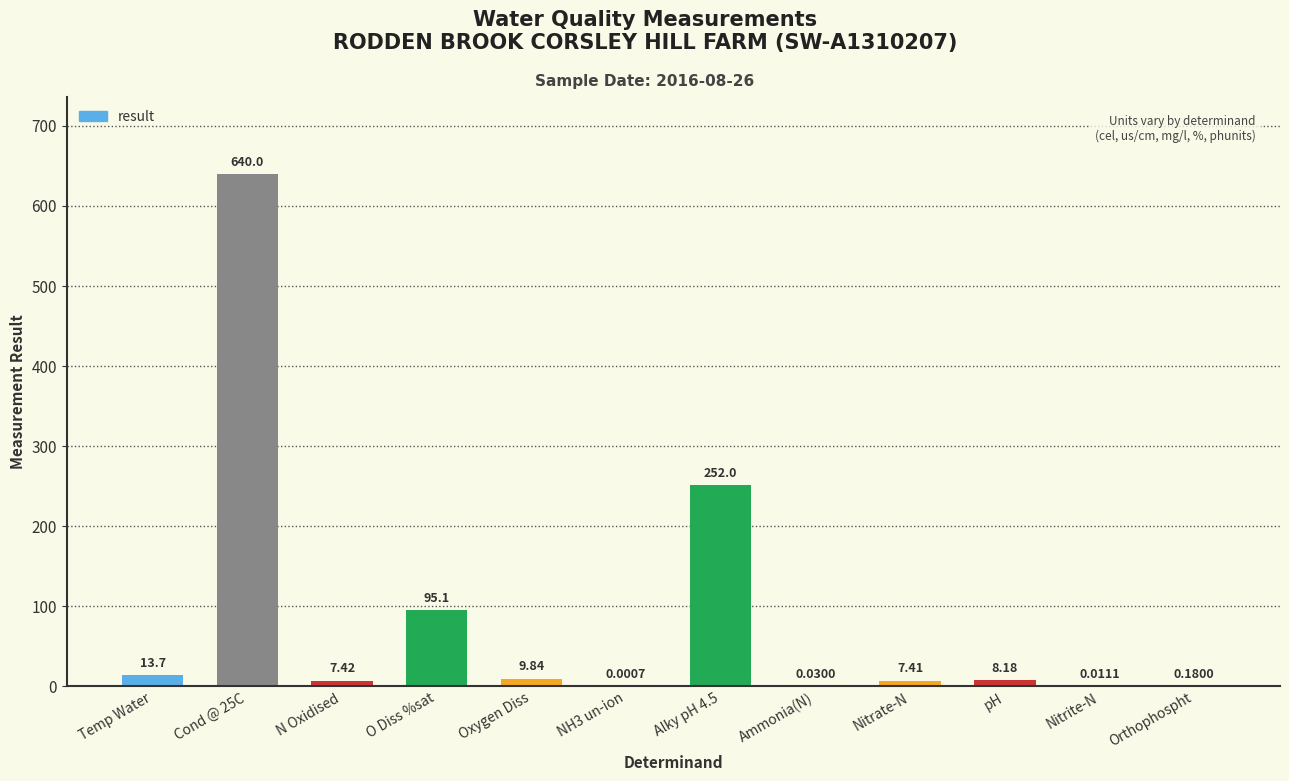

What is the sum of the values at Nitrite-N and Alky pH 4.5?

252.0